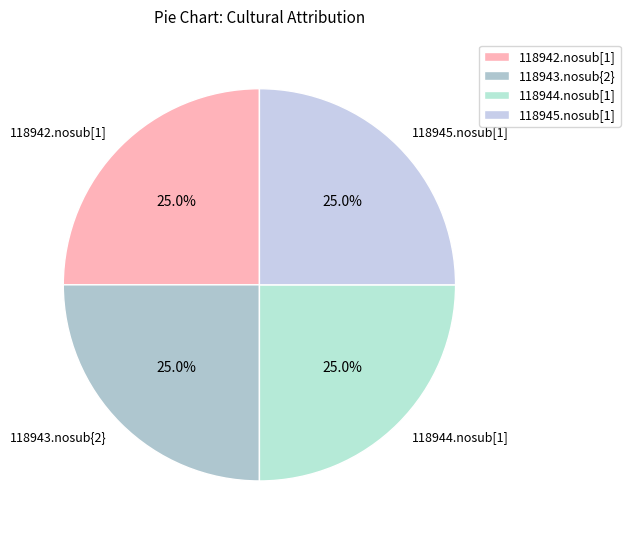

Is there a majority slice in this chart?

No